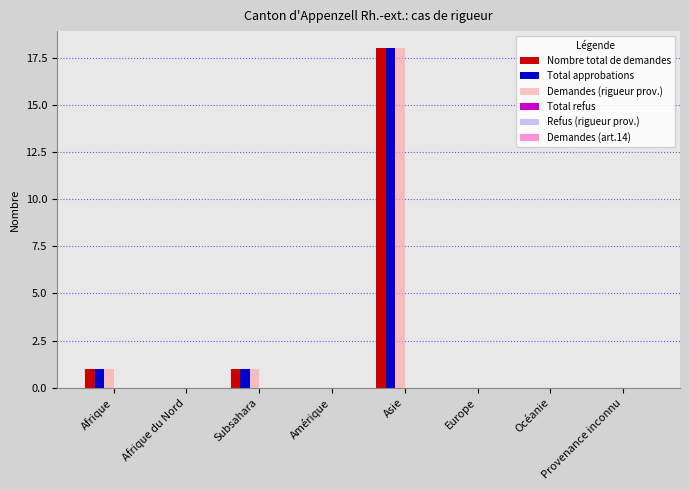

The Demandes (rigueur prov.) series shows -8 at Amérique. True or false?

False